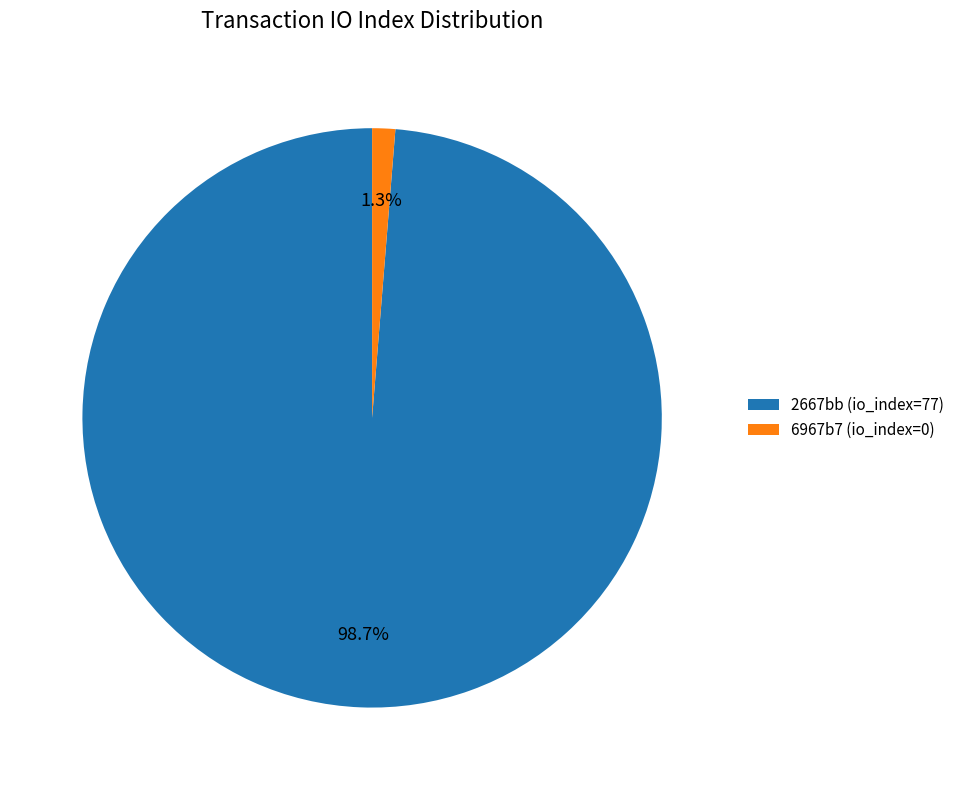

Rank the categories by value from highest to lowest.

2667bb (io_index=77), 6967b7 (io_index=0)